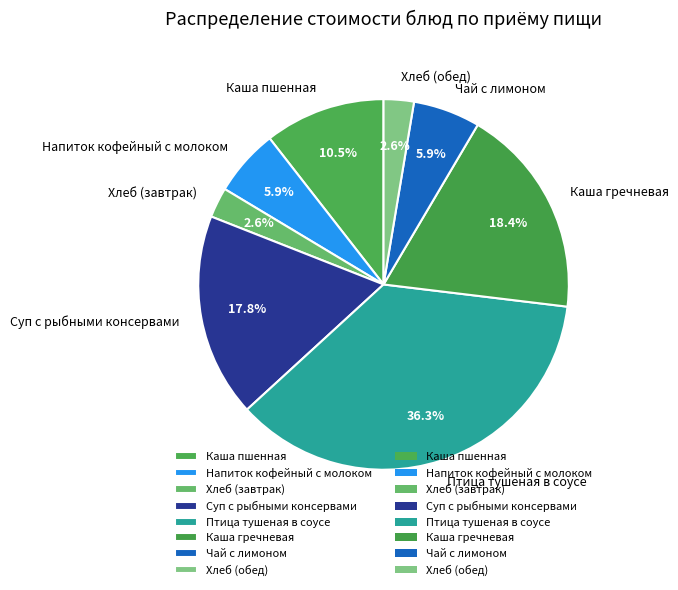

To the nearest percent, what is the average slice percentage?

12%